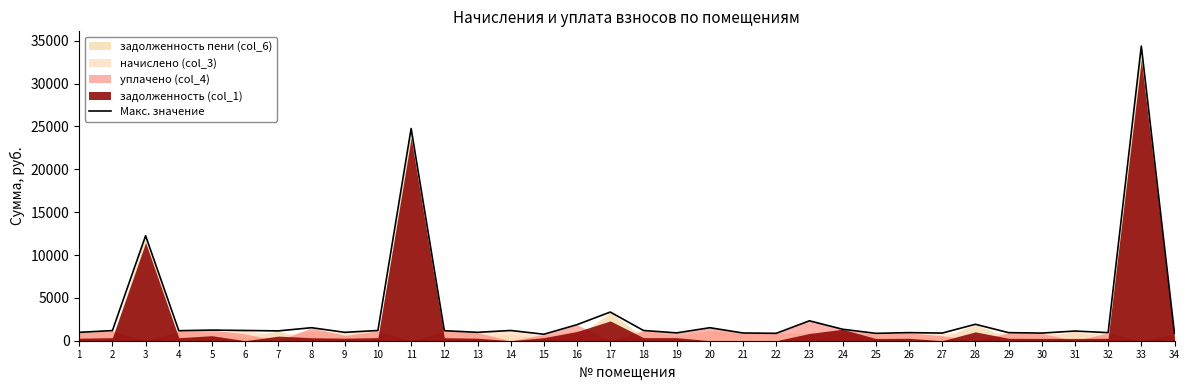

Read the value at 2.

1182.8